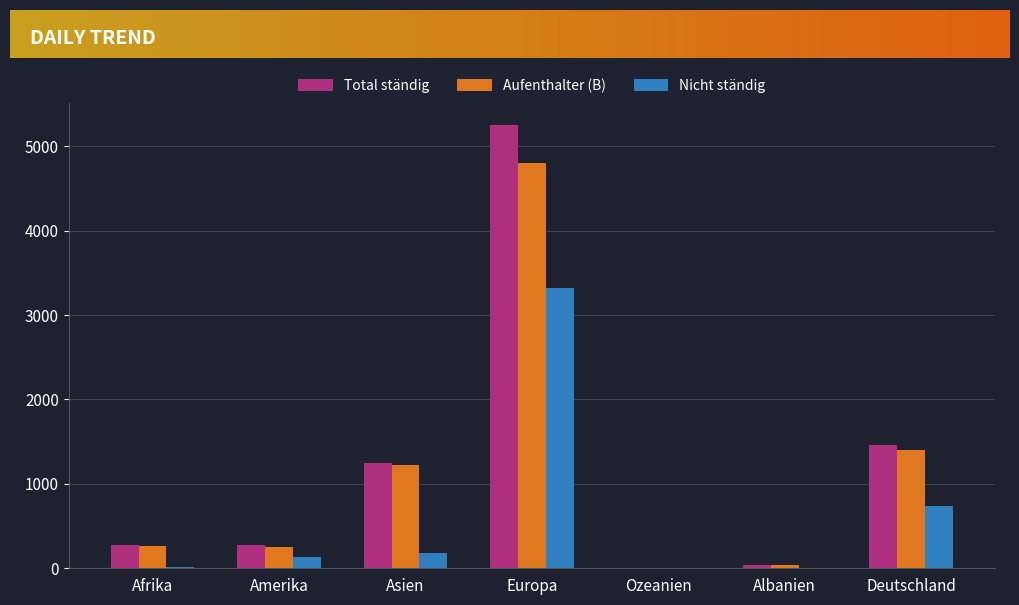

What is the highest value of the Total ständig series?

5249